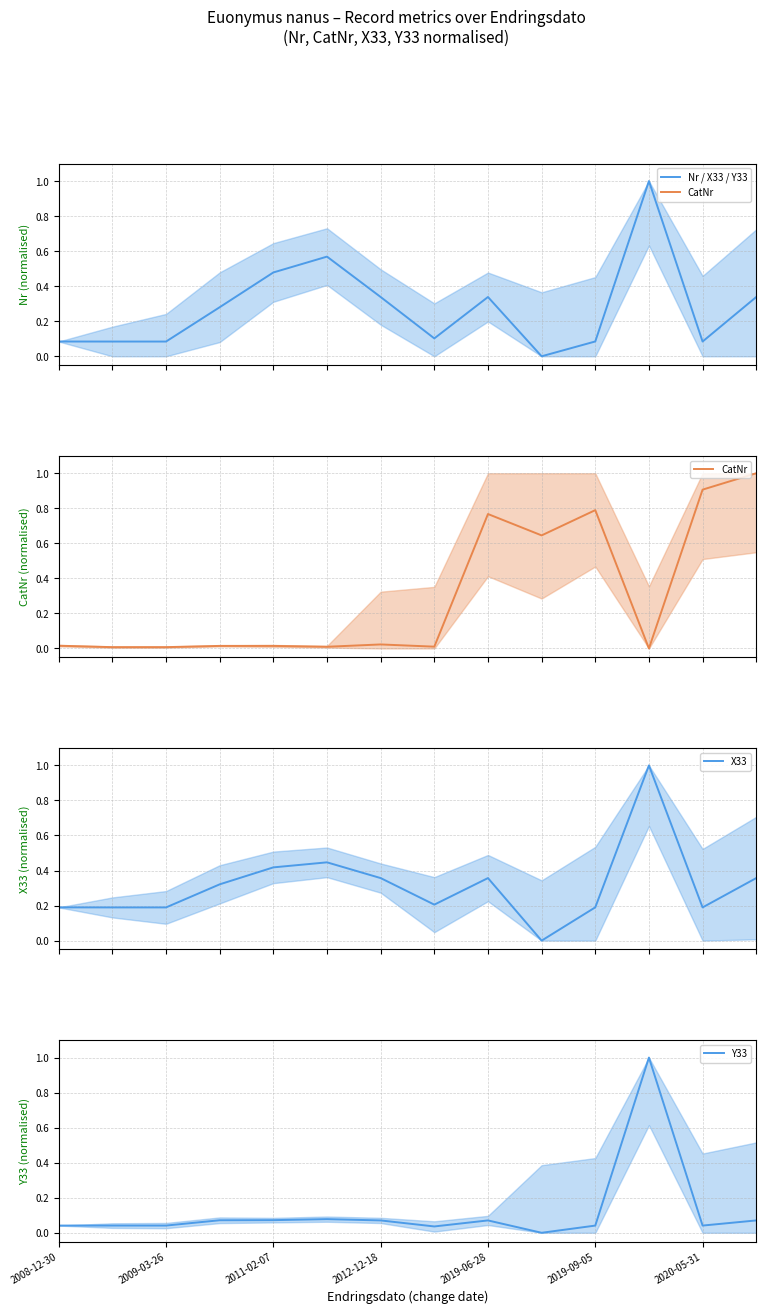

True or false: Nr has more than 0 interior local peaks.

True